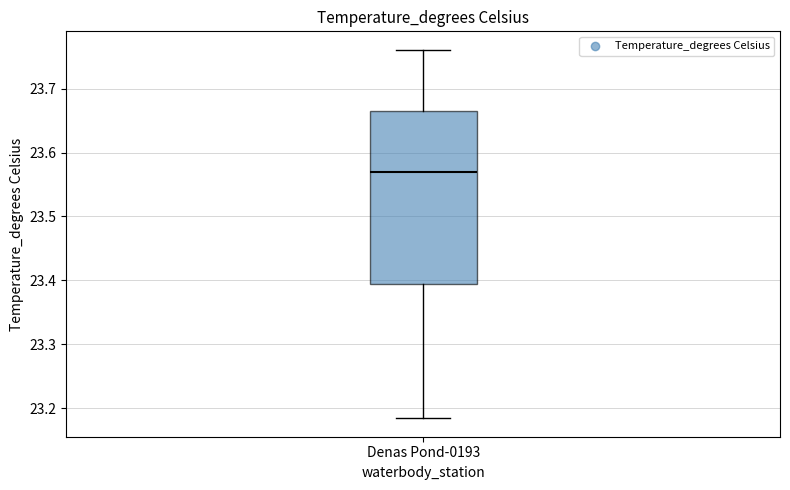

Read this box plot against the y-axis: the position of the median line, the range covered by the box, and the ends of both whiskers. The values are not printed on the chart, so give them approximately, as read against the axis.

median 23.57, box 23.39 to 23.67, whiskers 23.18 to 23.76